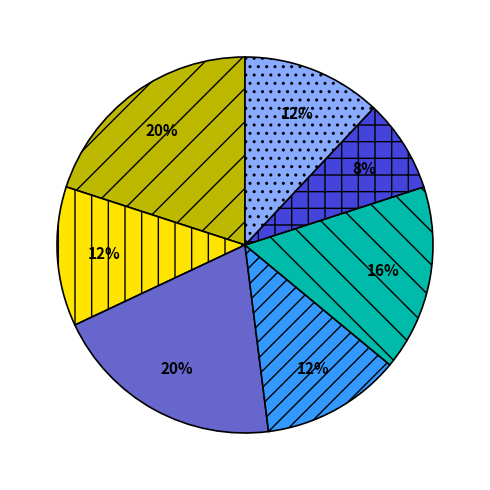

Does any single category account for the majority?

No